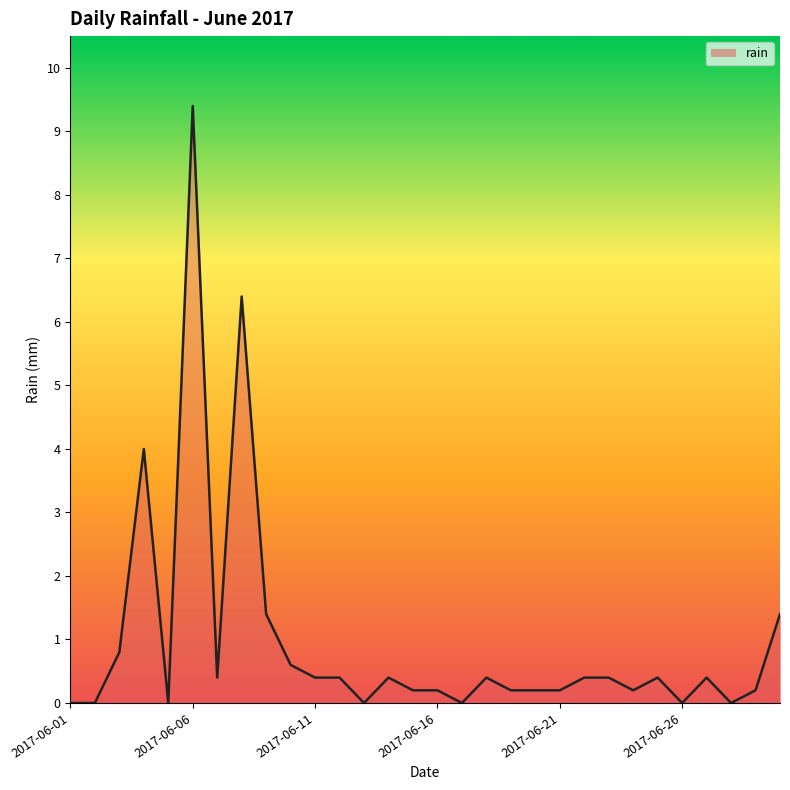

What is the maximum value shown in the chart?

9.4